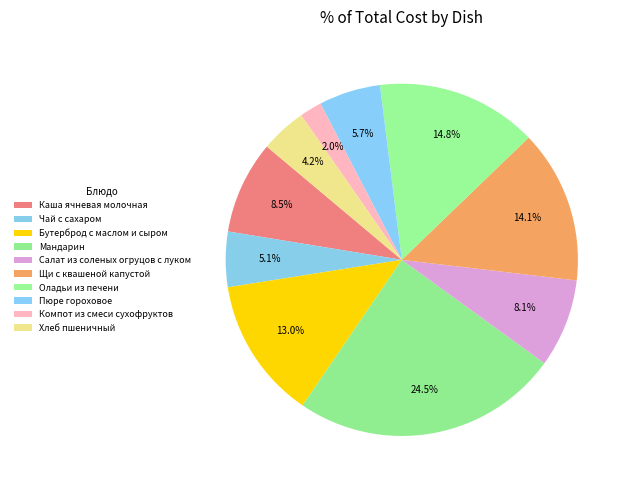

Between Салат из соленых огруцов с луком and Хлеб пшеничный, which is larger?

Салат из соленых огруцов с луком